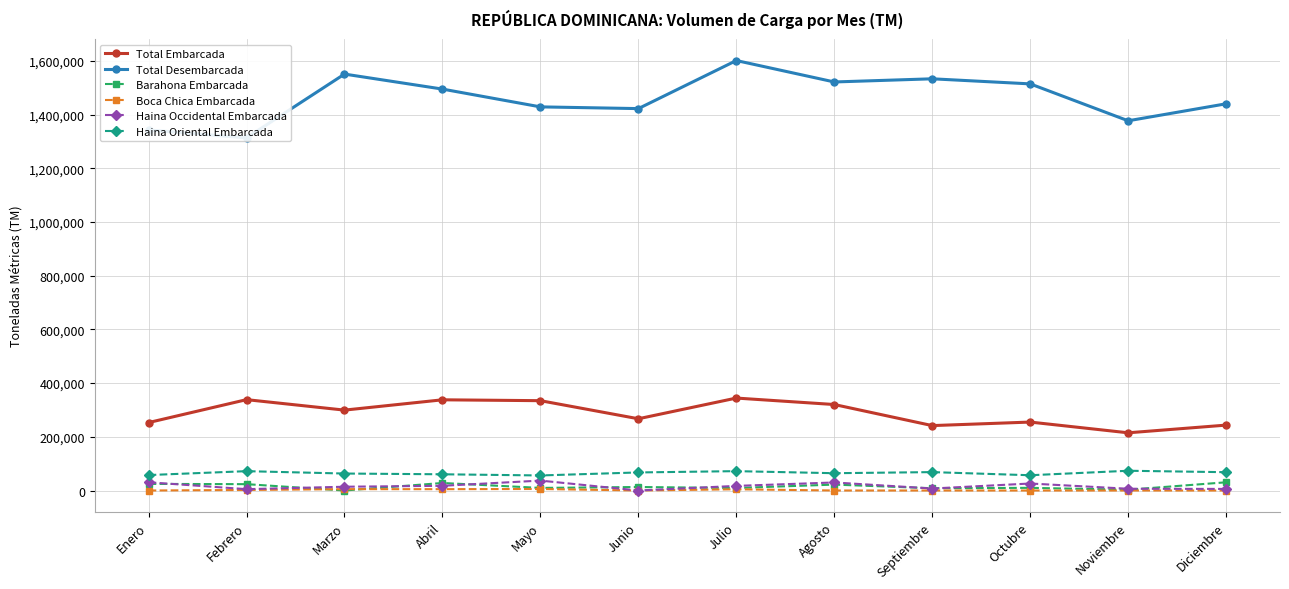

True or false: Total Desembarcada has more than 1 points higher than both neighbors.

True